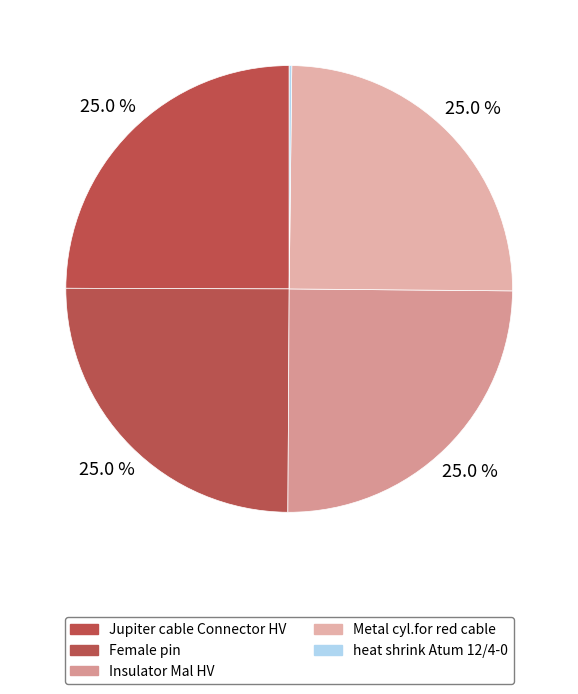

Is Insulator Mal HV the majority of the pie?

No